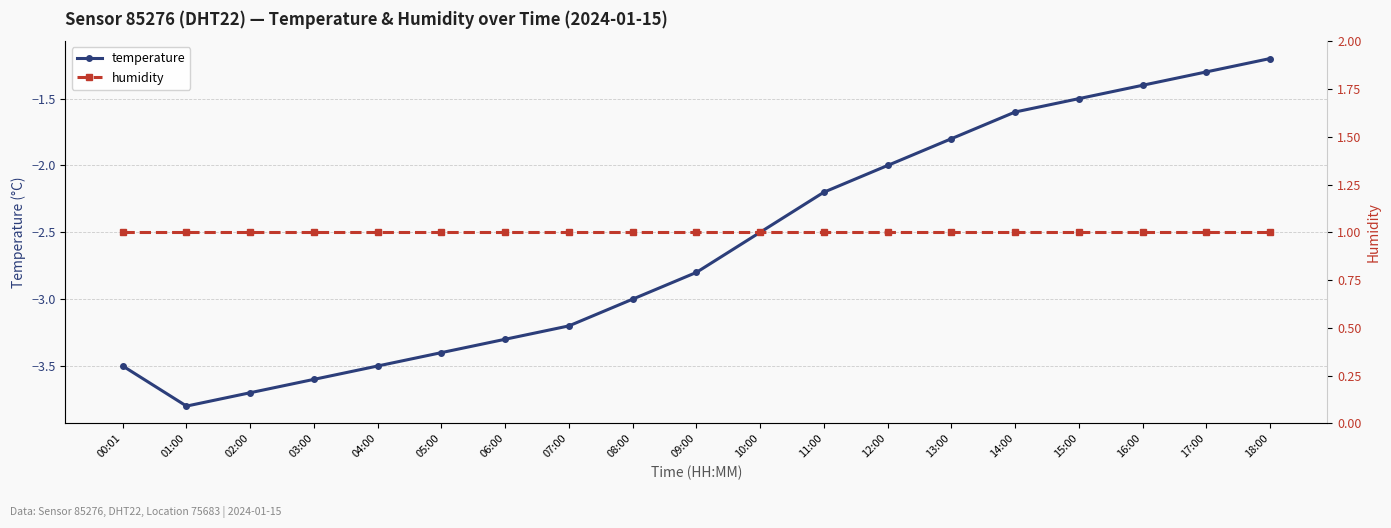

What is the label of the 4th point from the right?

15:00